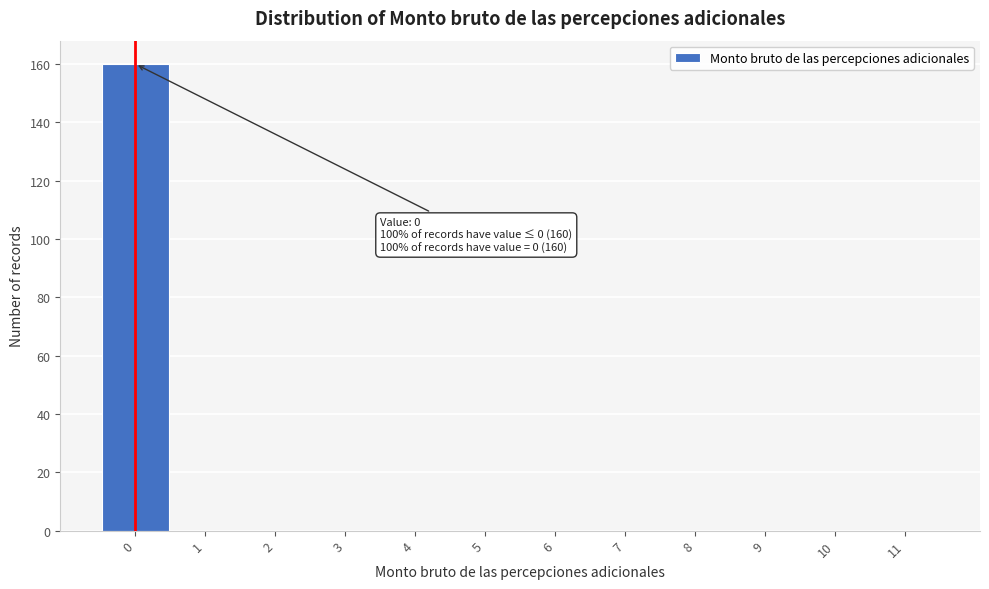

Over which range of the x-axis is the bar tallest?

-0.5 to 0.5